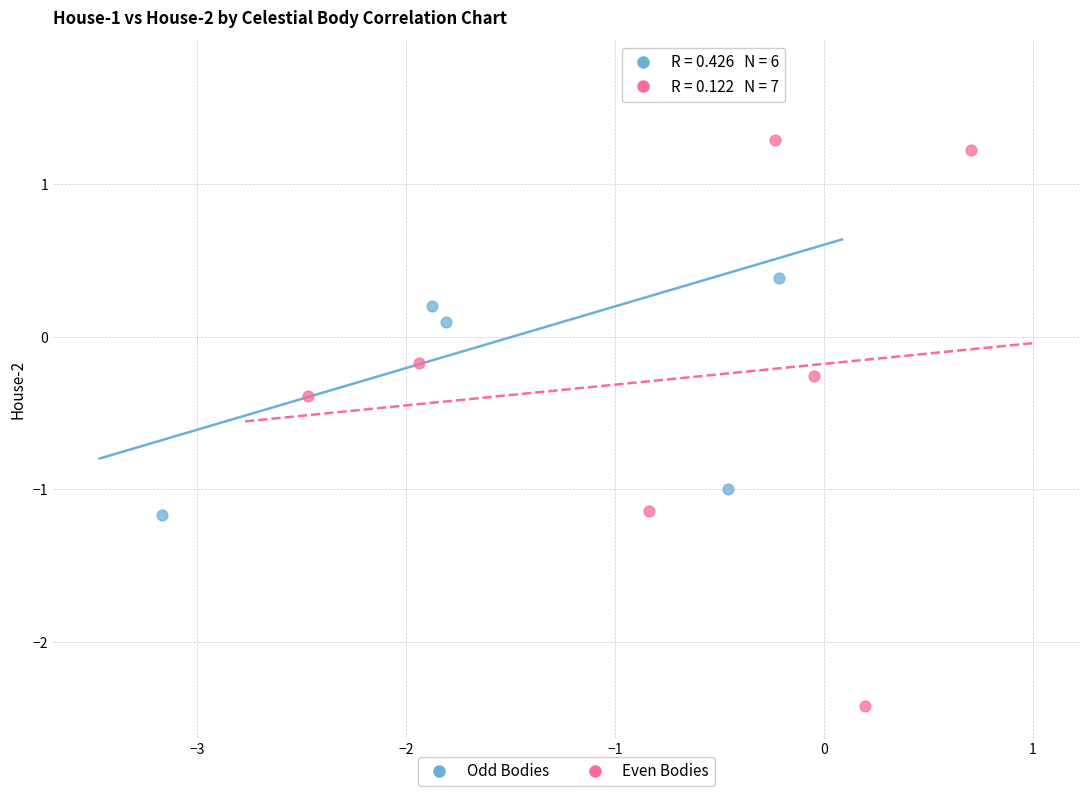

Which series contains the lowest Y value?

Even Bodies